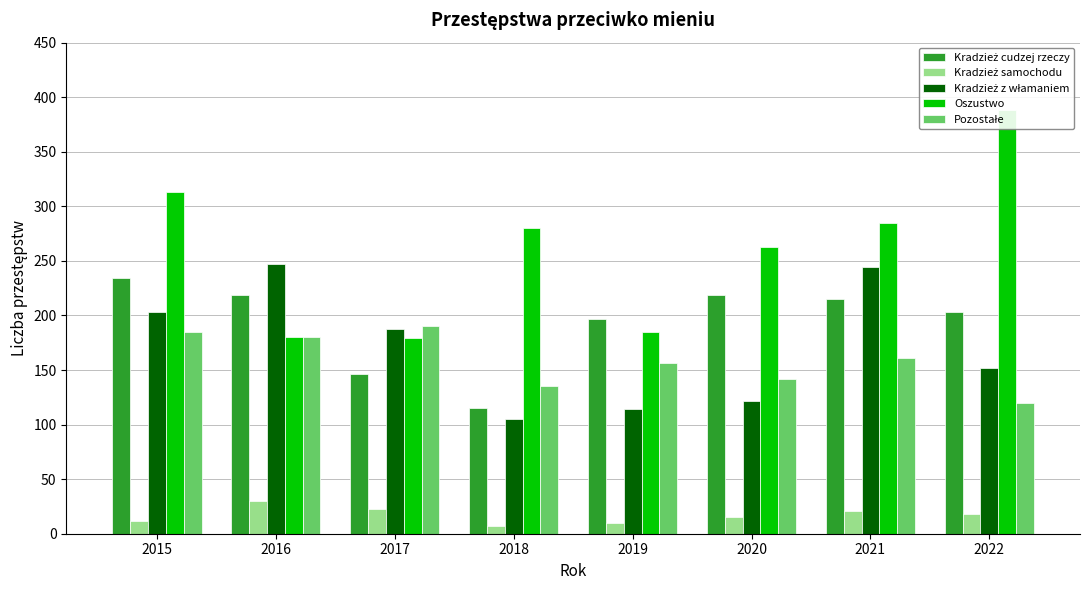

Which category has the highest value in the Kradzież cudzej rzeczy series?

2015